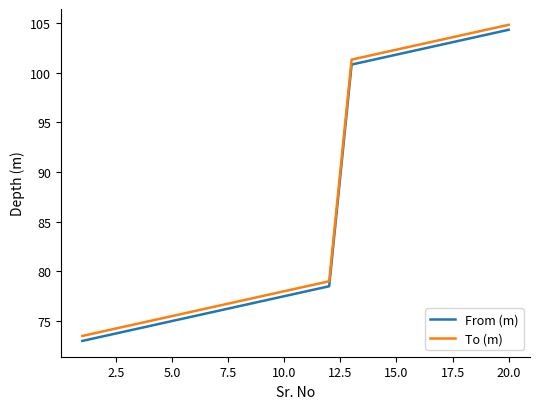

What is the highest value of the From (m) series?

104.3